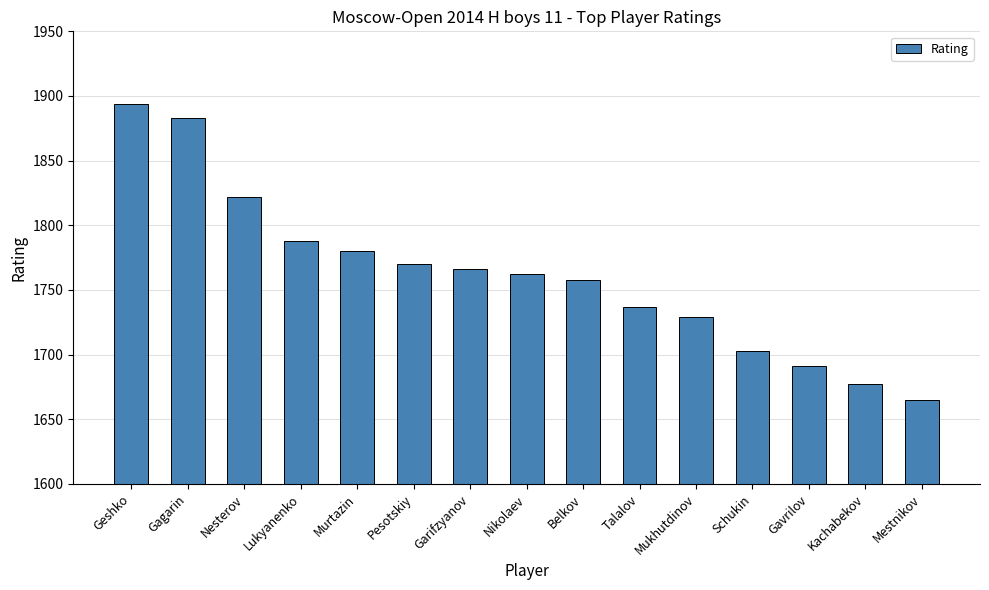

True or false: the data shows 3176 at Lukyanenko.

False